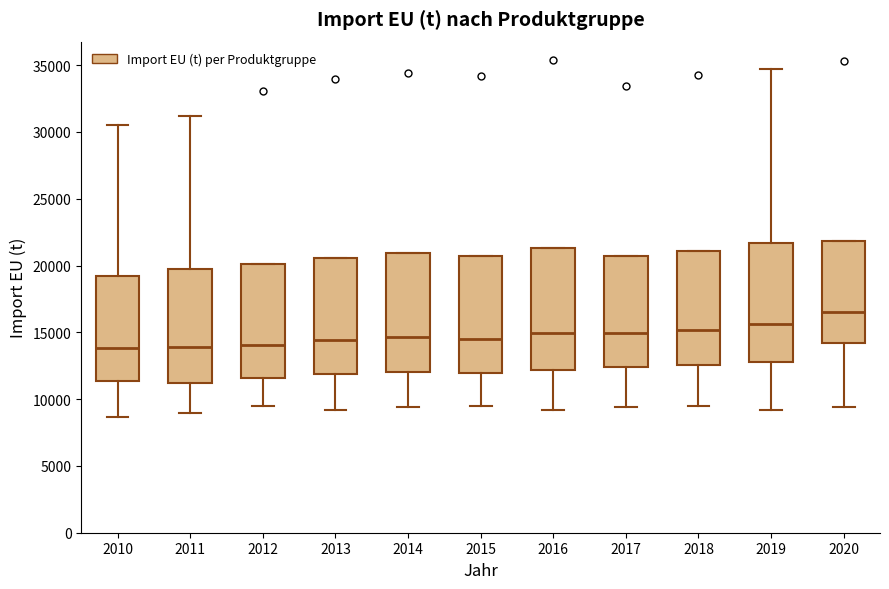

Reading left to right, read every box against the y-axis: the position of its median line, the range the box covers, and the ends of its whiskers. The values are not printed on the chart, so give them approximately, as read against the axis.

2010: median 14000, box 11500 to 19000, whiskers 8500 to 30500
2011: median 14000, box 11000 to 19500, whiskers 9000 to 31000
2012: median 14000, box 11500 to 20000, whiskers 9500 to 20000
2013: median 14500, box 12000 to 20500, whiskers 9000 to 20500
2014: median 14500, box 12000 to 21000, whiskers 9500 to 21000
2015: median 14500, box 12000 to 20500, whiskers 9500 to 20500
2016: median 15000, box 12000 to 21500, whiskers 9000 to 21500
2017: median 15000, box 12500 to 20500, whiskers 9500 to 20500
2018: median 15000, box 12500 to 21000, whiskers 9500 to 21000
2019: median 15500, box 13000 to 21500, whiskers 9000 to 34500
2020: median 16500, box 14000 to 22000, whiskers 9500 to 22000